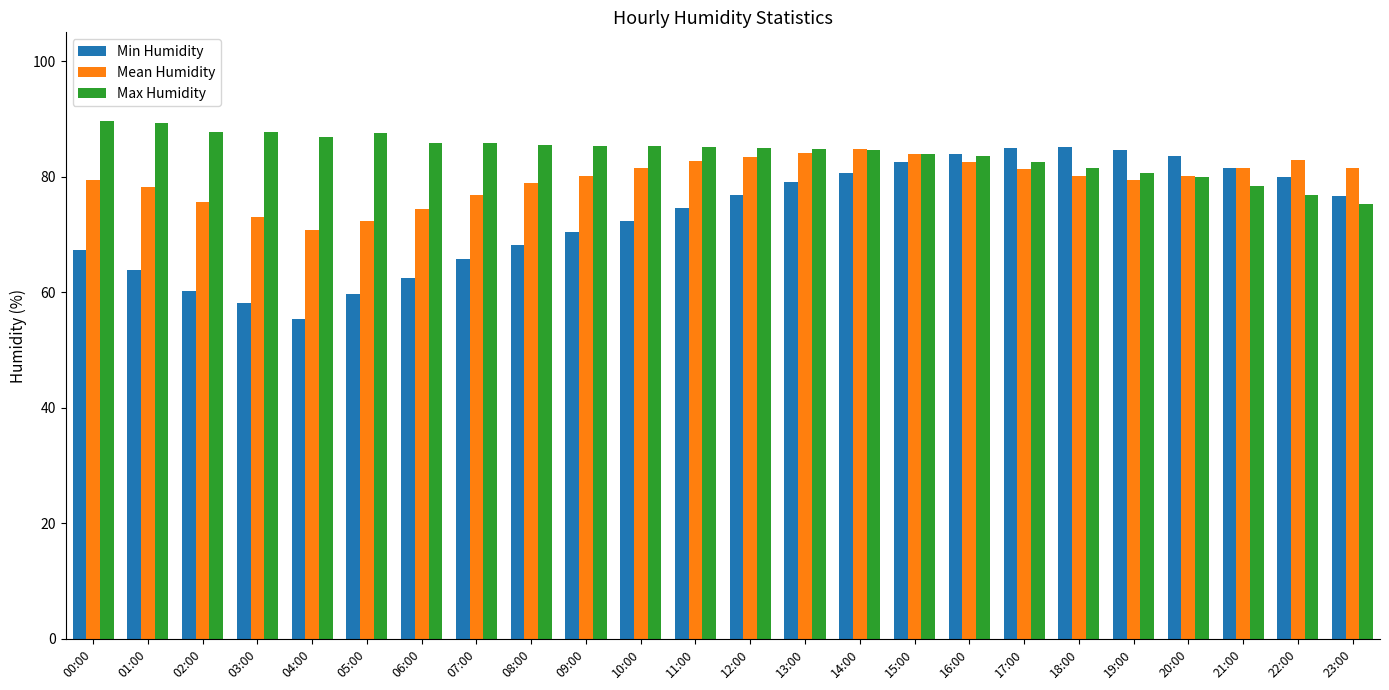

Does the chart contain stacked bars?

No